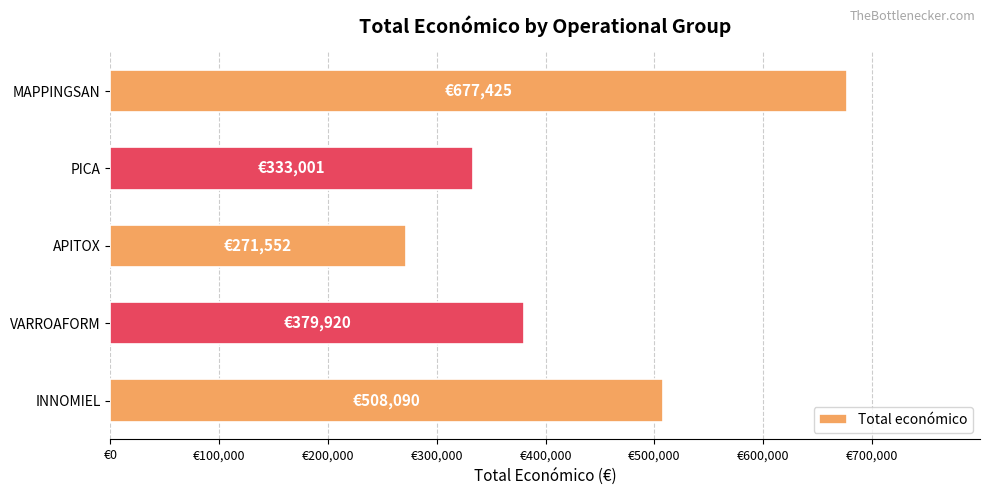

Are the bars horizontal?

Yes